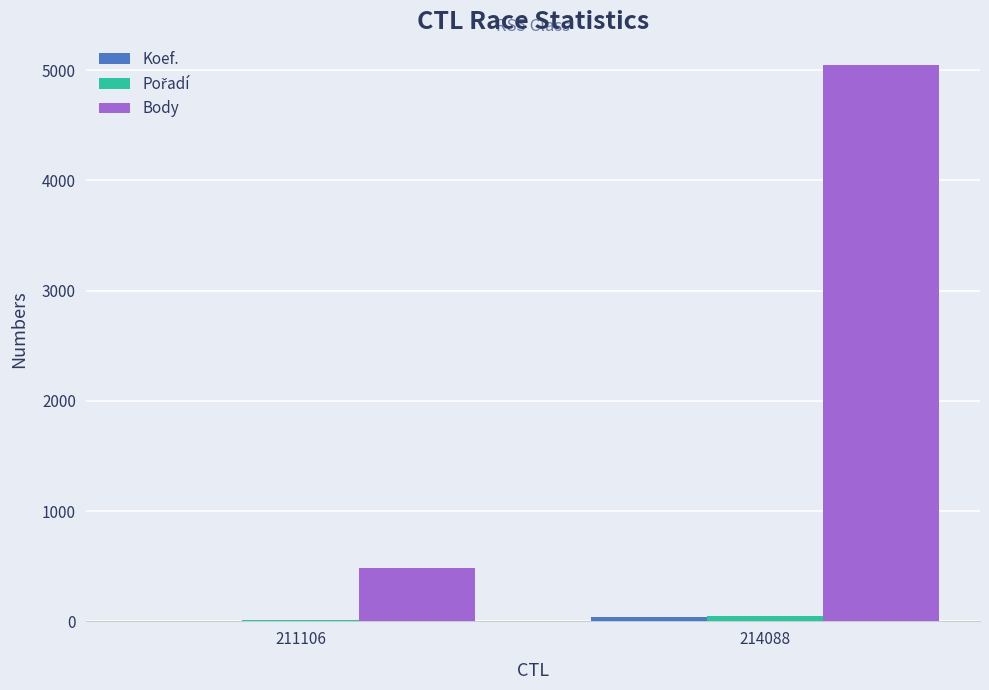

Which series has the largest total across all categories?

Body